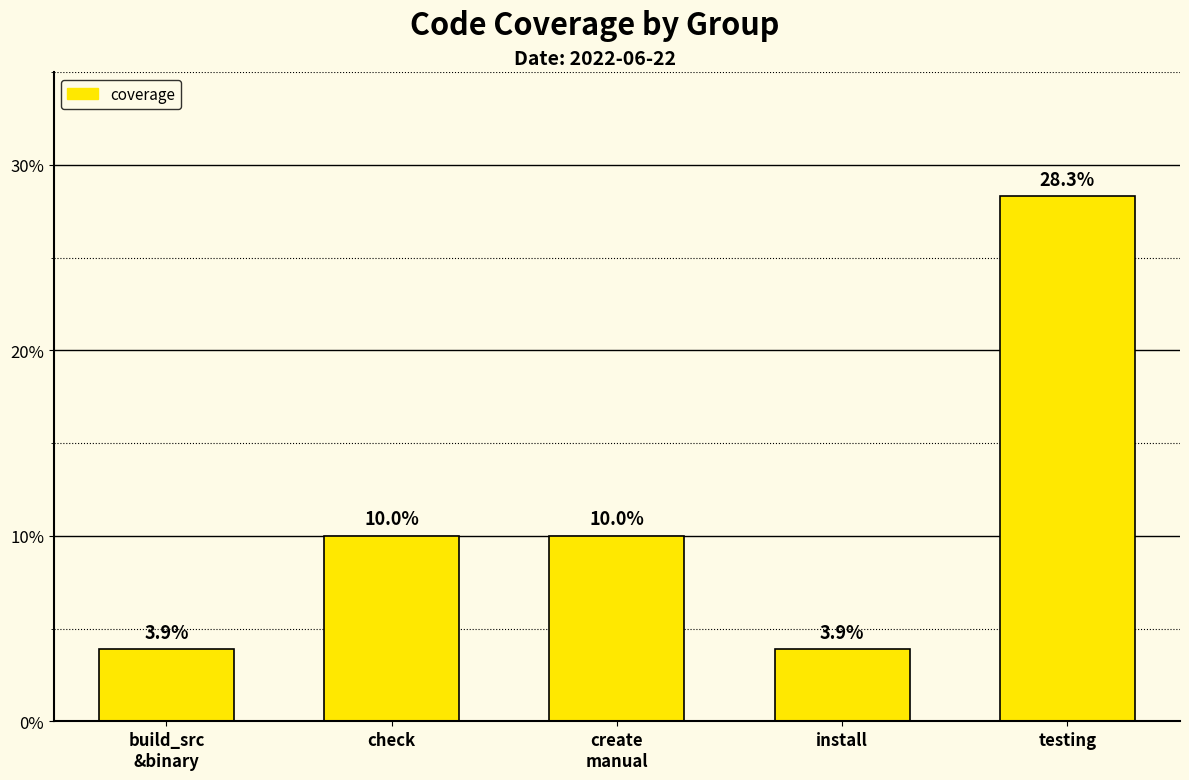

What is the label of the 1st bar from the right?

testing